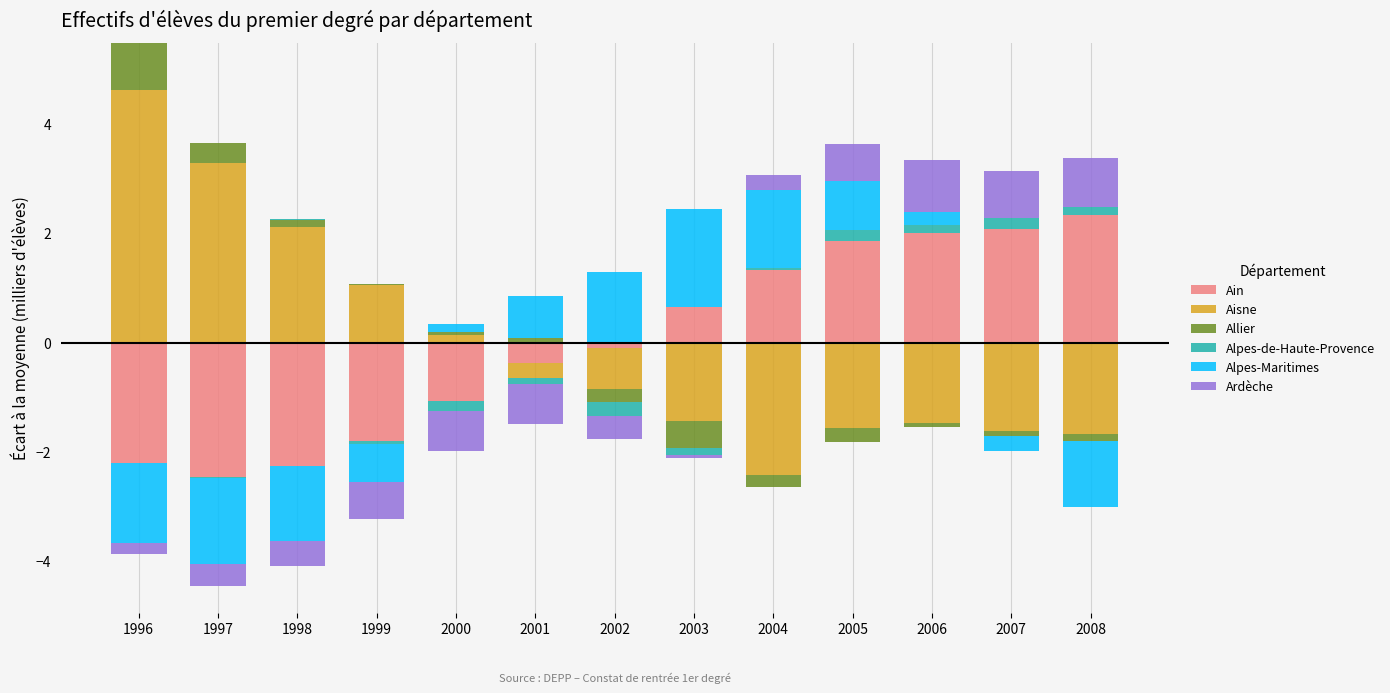

What is the value of the Alpes-de-Haute-Provence bar at the 10th from the left?

0.2